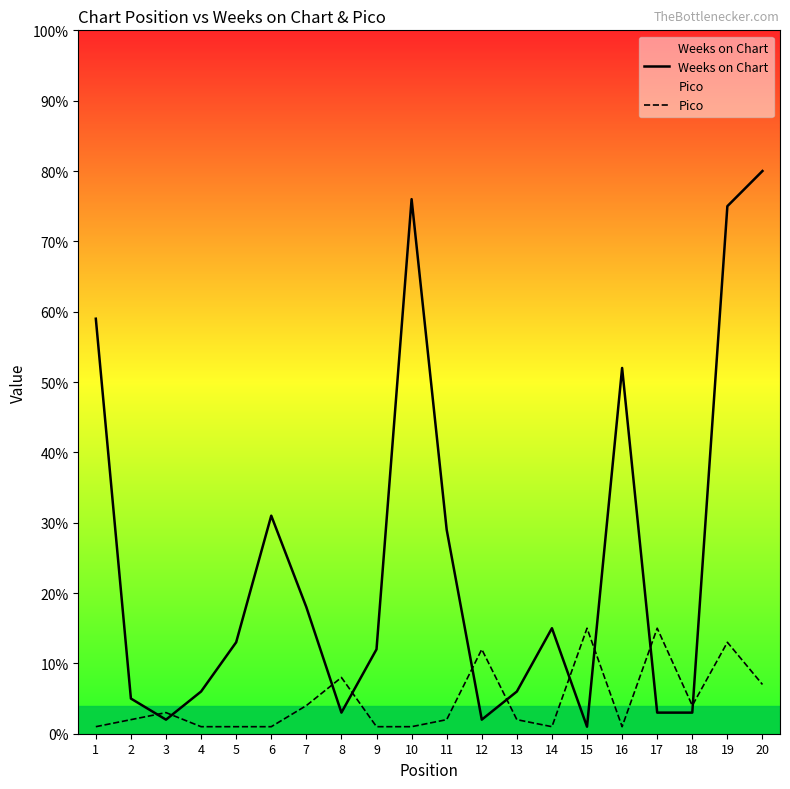

Is the value of Weeks on Chart at 16 greater than the value of Pico at 13?

Yes